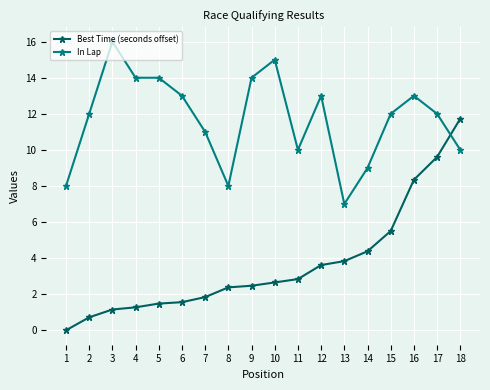

The In Lap series shows 4.3 at 12. True or false?

False